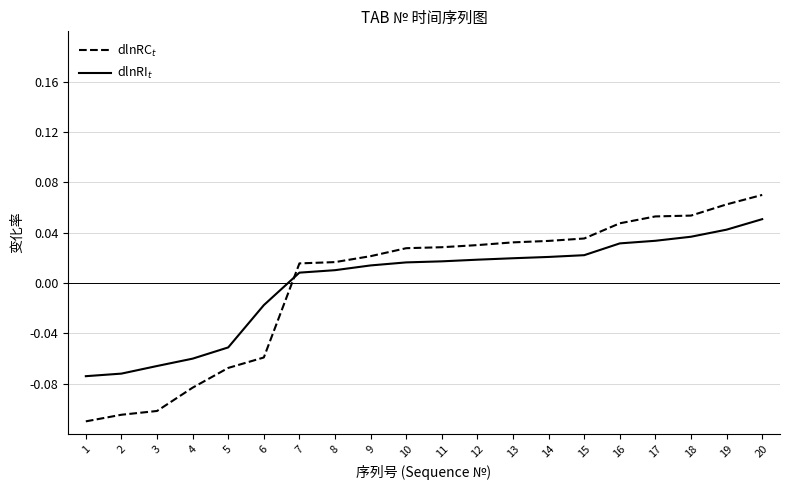

Is the value of dlnRC$_t$ at 9 greater than the value of dlnRI$_t$ at 16?

No